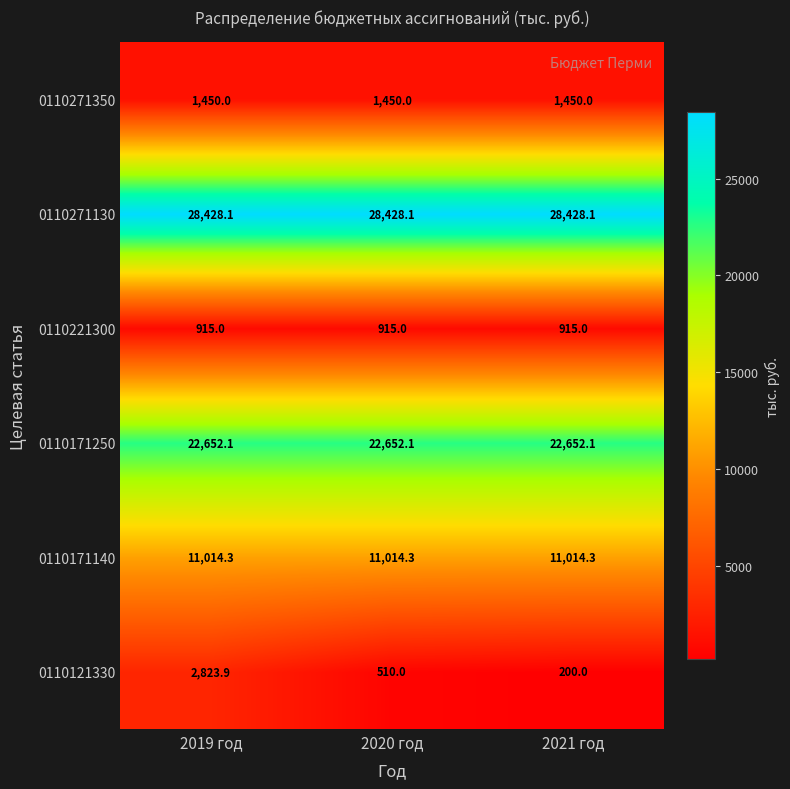

The value of 0110171250 at 2021 год is 22652.1. True or false?

True